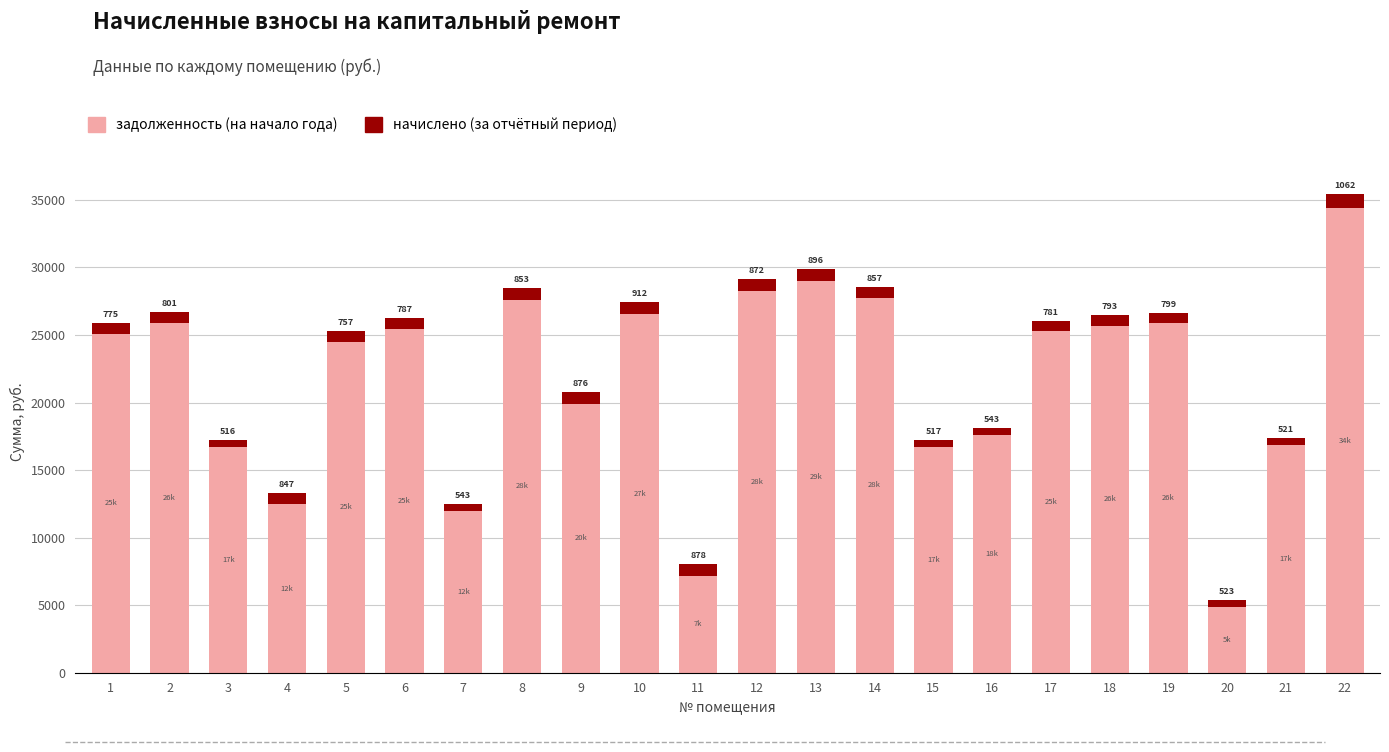

At which category is the sum across all series the highest?

22